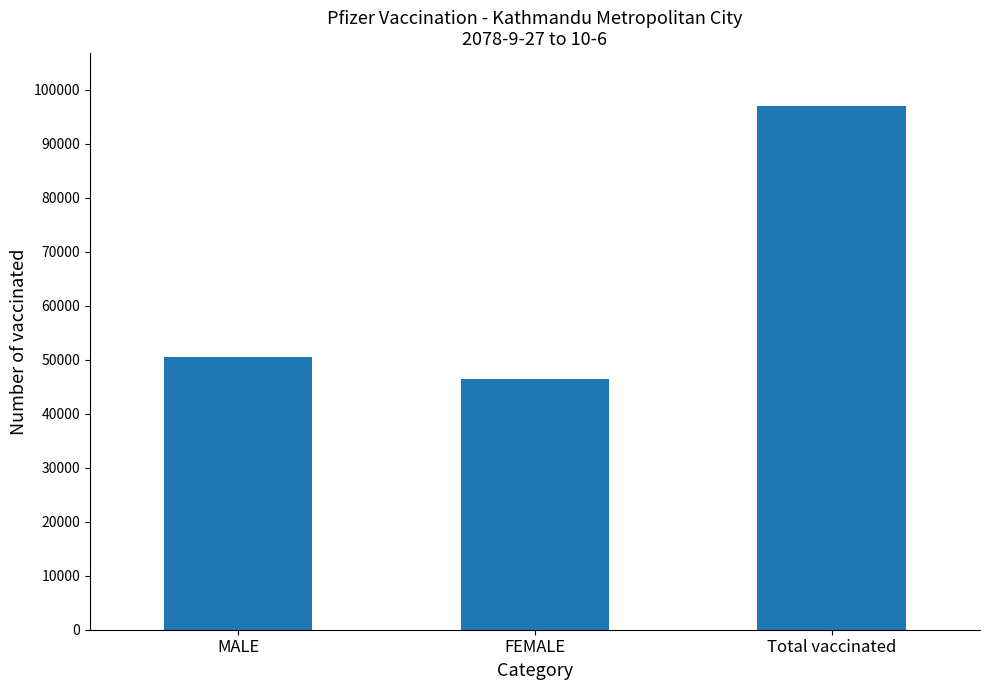

What is the sum of all values?

193997